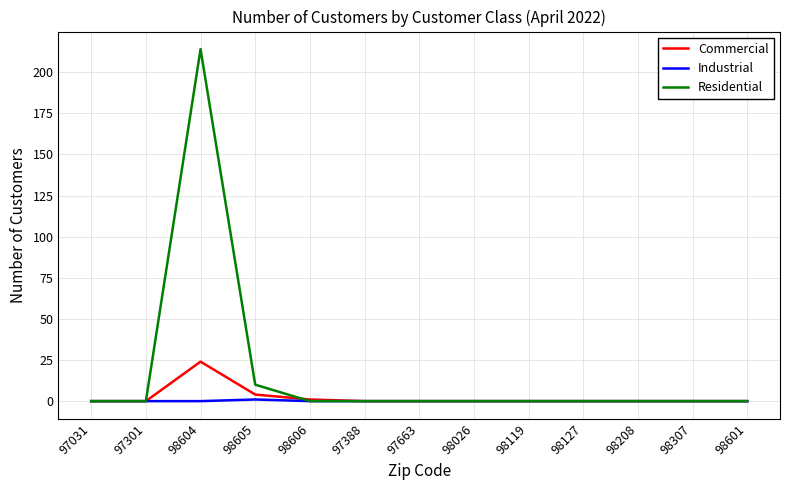

True or false: Residential has a value of -132 at 97663.

False